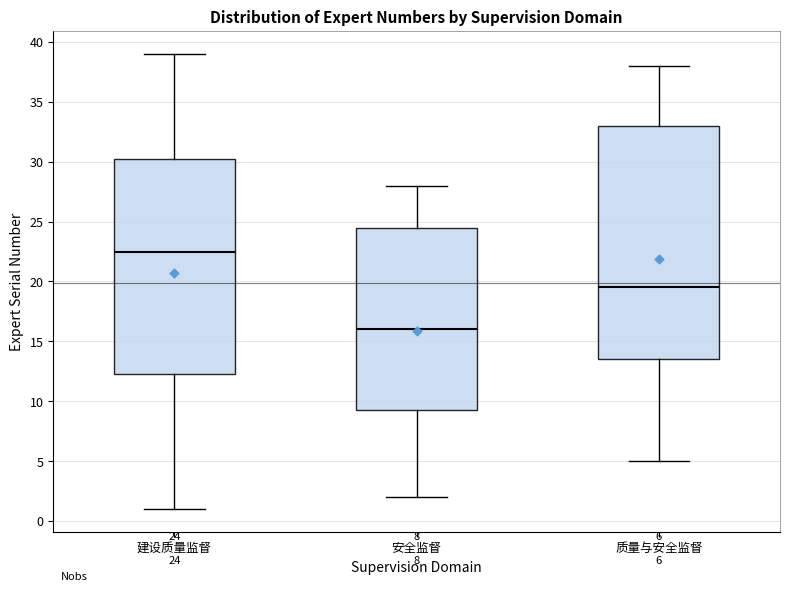

Which box has the lowest median line?

安全监督